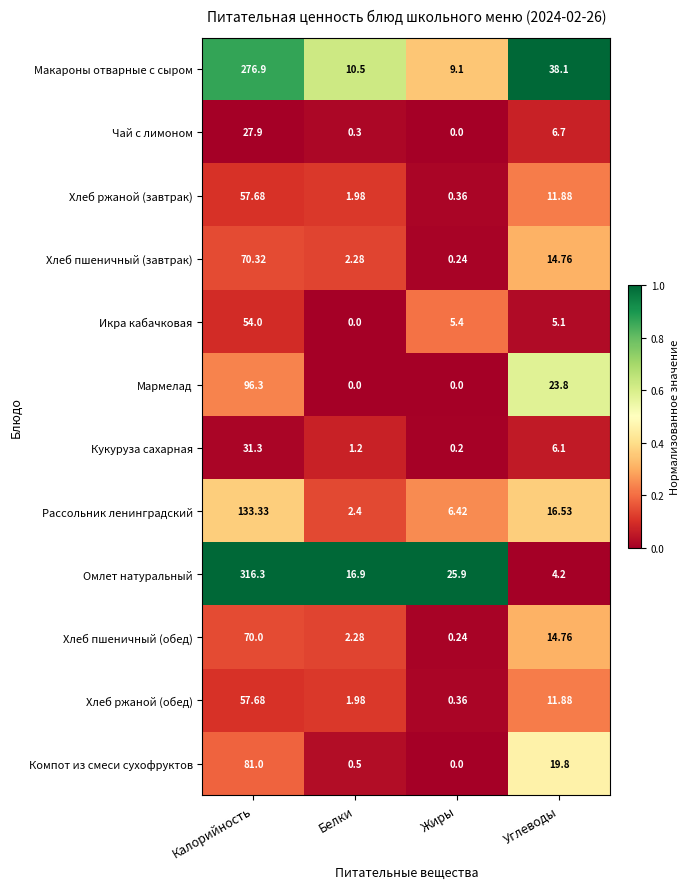

Which series has the largest range (max minus min)?

Омлет натуральный